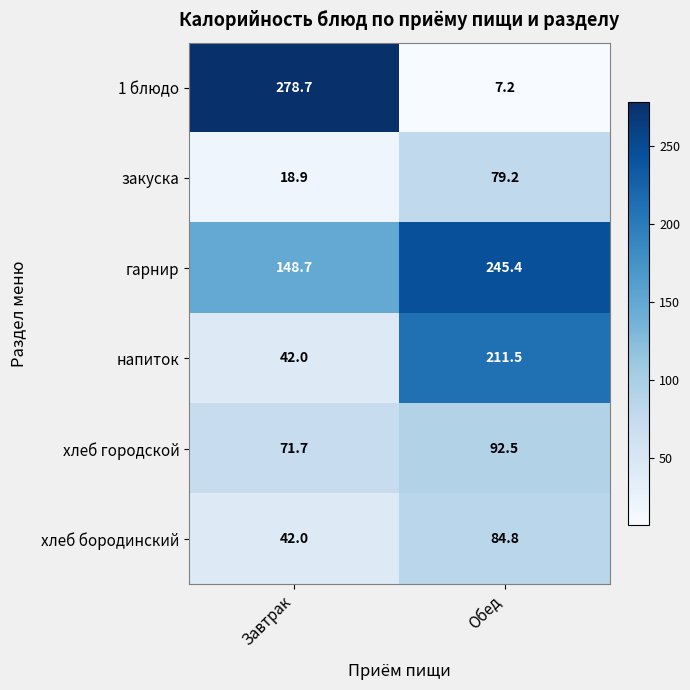

At Обед, list the series in order from smallest to largest.

1 блюдо, закуска, хлеб бородинский, хлеб городской, напиток, гарнир